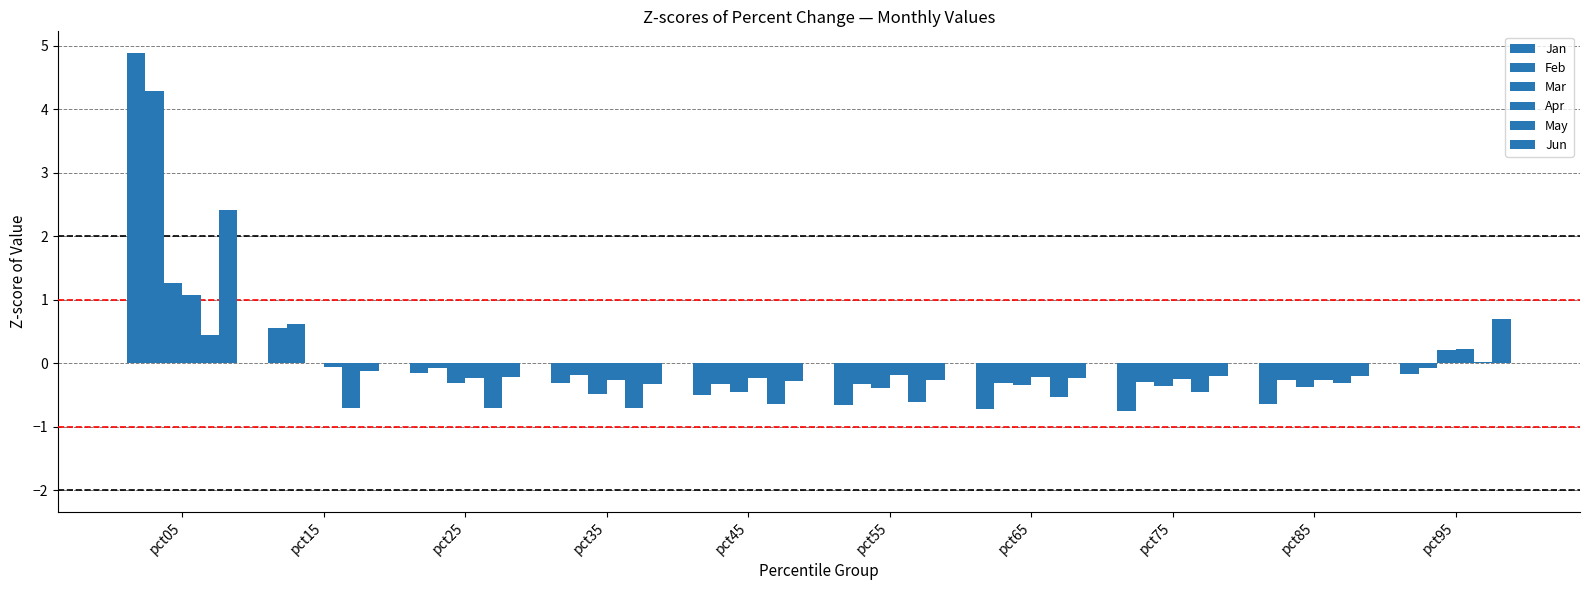

Count the number of categories in the chart.

10